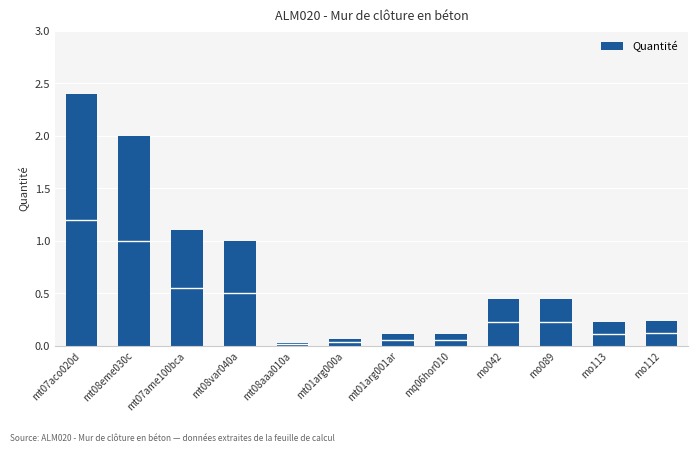

The value at mo042 is 0.1. True or false?

False